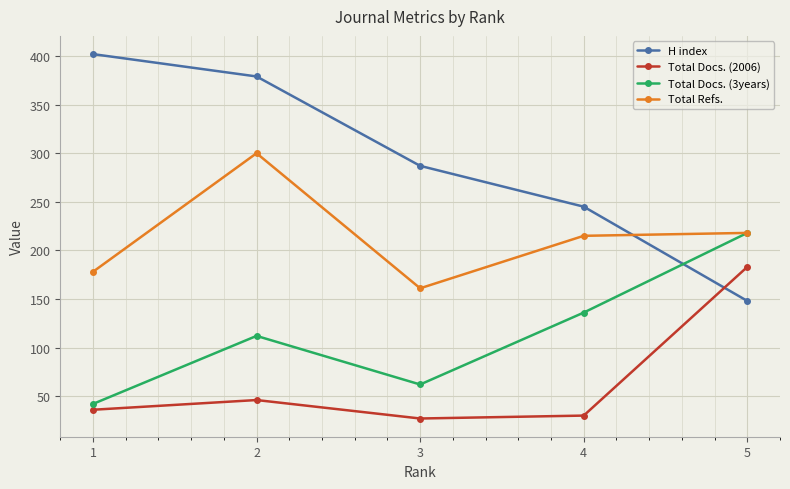

Reading left to right, transcribe all the data shown in this chart.

H index: 1=402	2=379	3=287	4=245	5=148
Total Docs. (2006): 1=36	2=46	3=27	4=30	5=183
Total Docs. (3years): 1=42	2=112	3=62	4=136	5=218
Total Refs.: 1=178	2=300	3=161	4=215	5=218